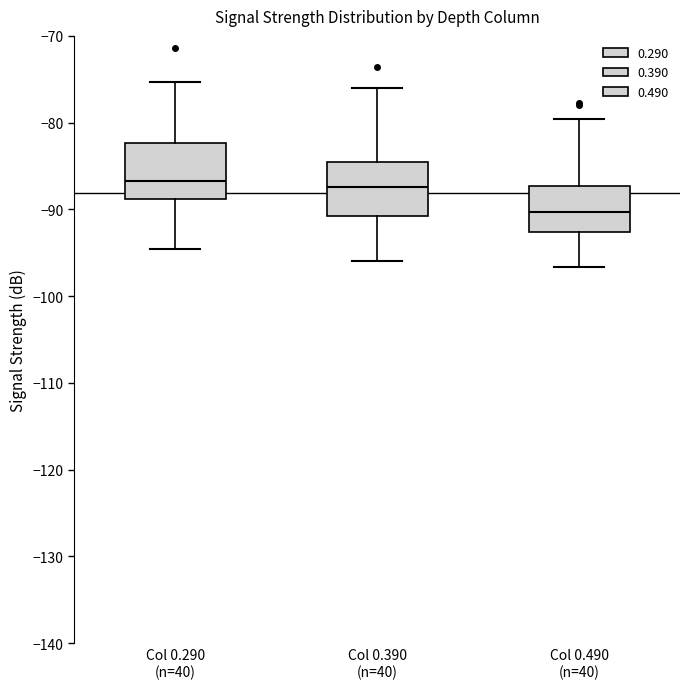

Reading left to right, read every box against the y-axis: the position of its median line, the range the box covers, and the ends of its whiskers. The values are not printed on the chart, so give them approximately, as read against the axis.

Col 0.290 (n=40): median -87, box -89 to -82, whiskers -95 to -75
Col 0.390 (n=40): median -87, box -91 to -84, whiskers -96 to -76
Col 0.490 (n=40): median -90, box -93 to -87, whiskers -97 to -80